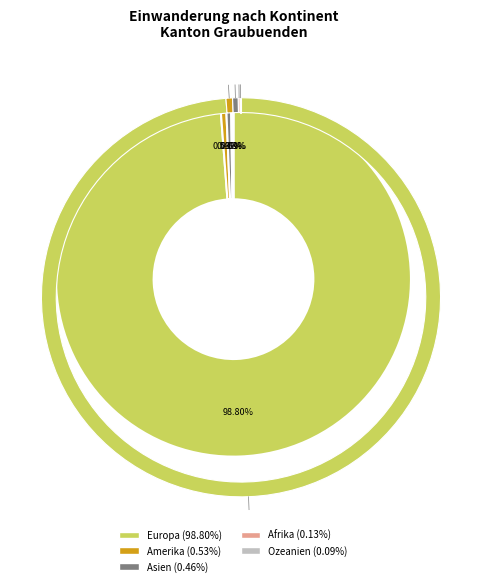

Which category has the biggest portion of the pie?

Europa